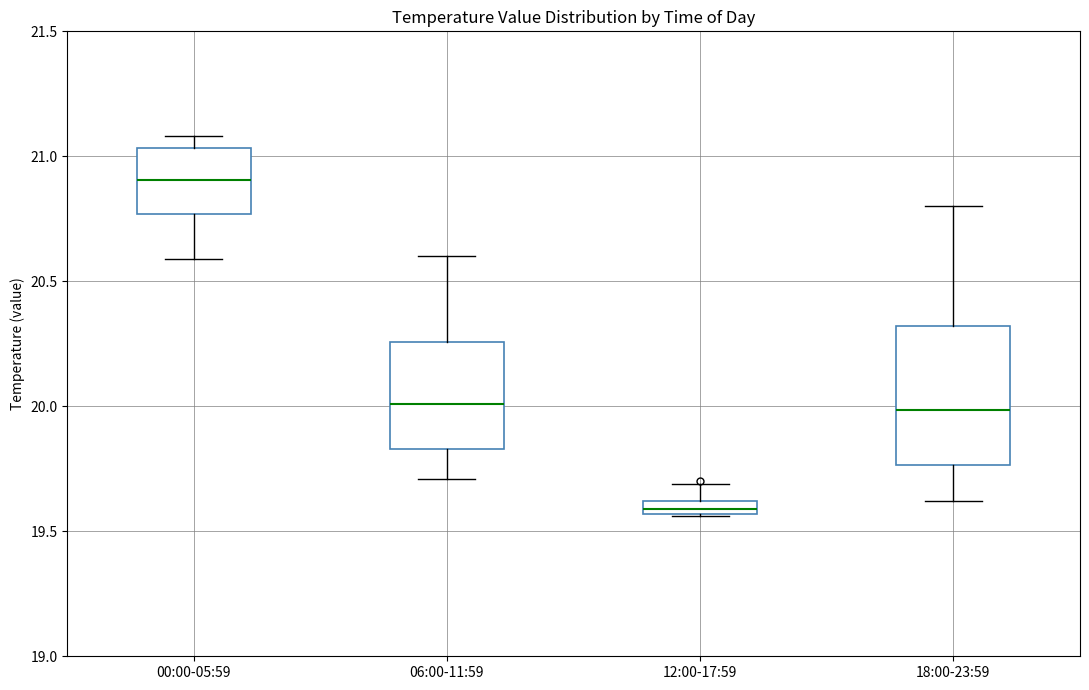

Where is the upper edge of the box for 00:00-05:59 on the y-axis? The values are not printed on the chart, so give them approximately, as read against the axis.

21.05